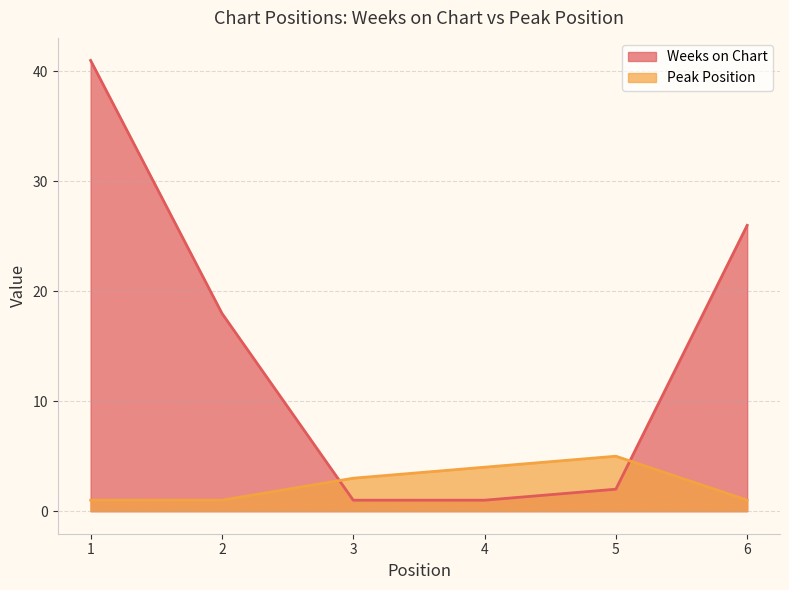

What is the total value across all series at 2?

19